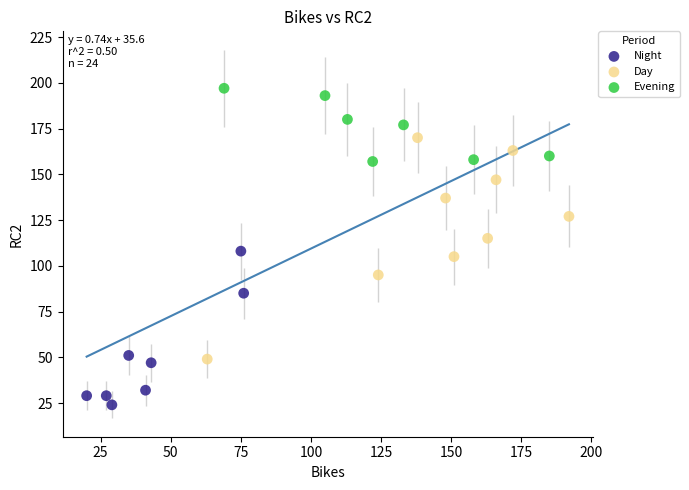

Which series contains the highest Y value?

Evening